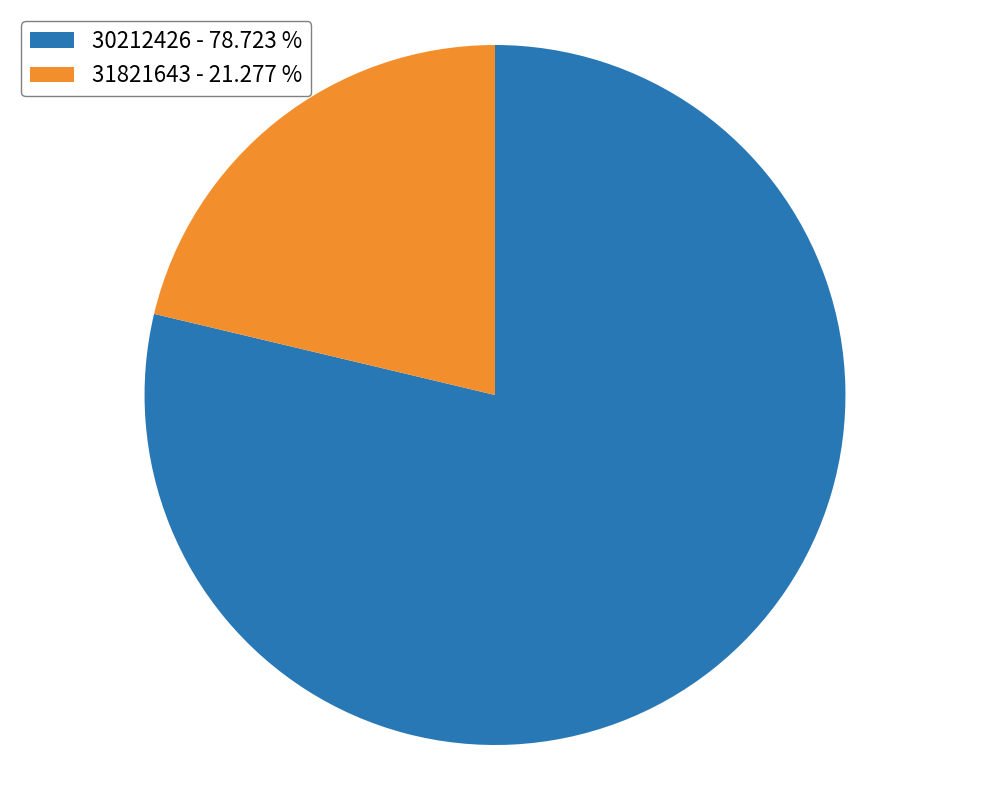

Do 30212426 - 78.723 % and 31821643 - 21.277 % together represent more than half of the pie?

Yes